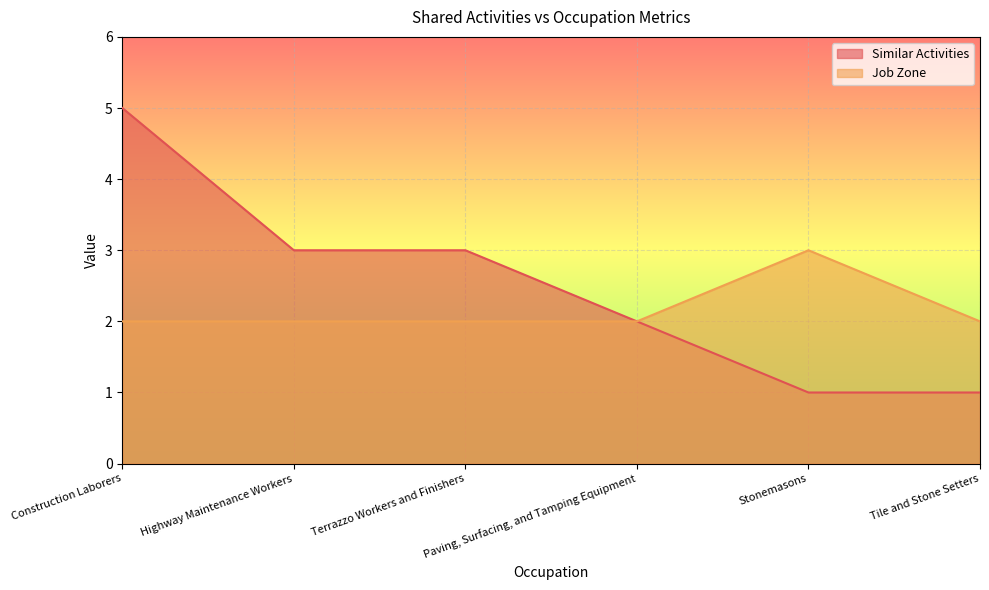

Reading left to right, extract all data points from this chart.

Similar Activities: Construction Laborers=5	Highway Maintenance Workers=3	Terrazzo Workers and Finishers=3	Paving, Surfacing, and Tamping Equipment=2	Stonemasons=1	Tile and Stone Setters=1
Job Zone: Construction Laborers=2	Highway Maintenance Workers=2	Terrazzo Workers and Finishers=2	Paving, Surfacing, and Tamping Equipment=2	Stonemasons=3	Tile and Stone Setters=2